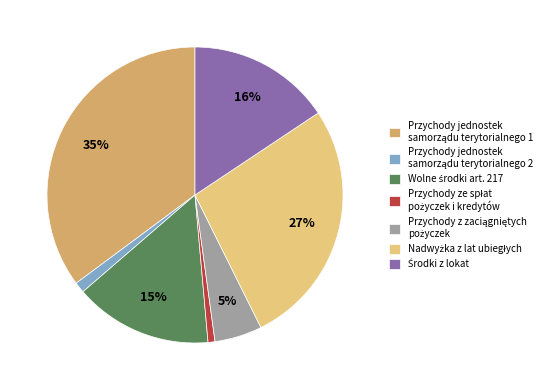

Is there any slice that represents more than half of the pie?

No